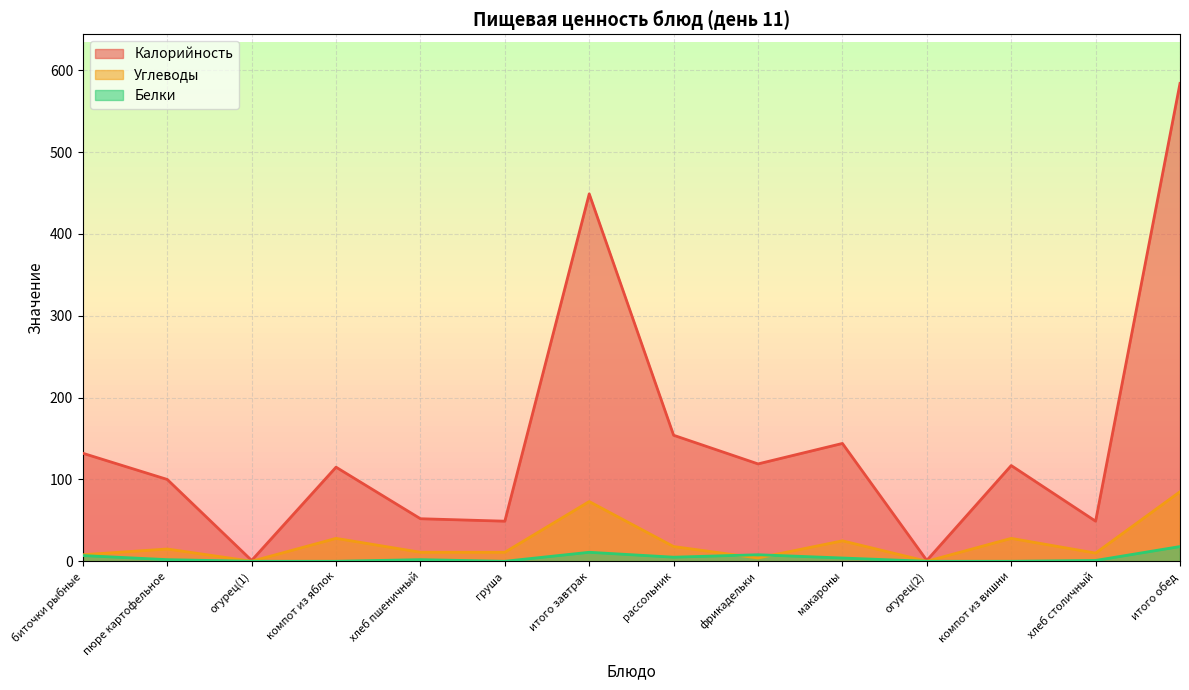

What are all the series names shown in the legend?

Калорийность, Углеводы, Белки